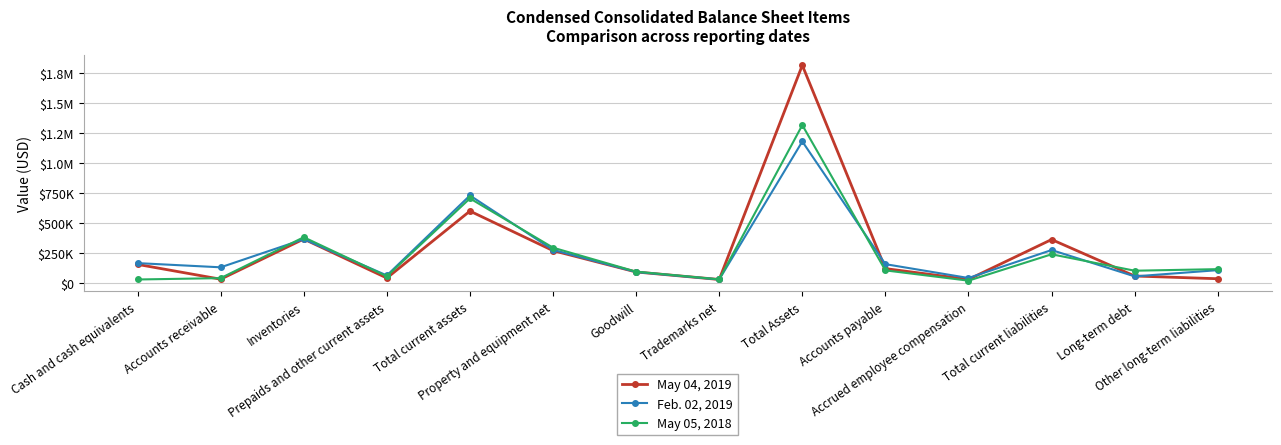

True or false: May 04, 2019 and May 05, 2018 cross at least once.

True